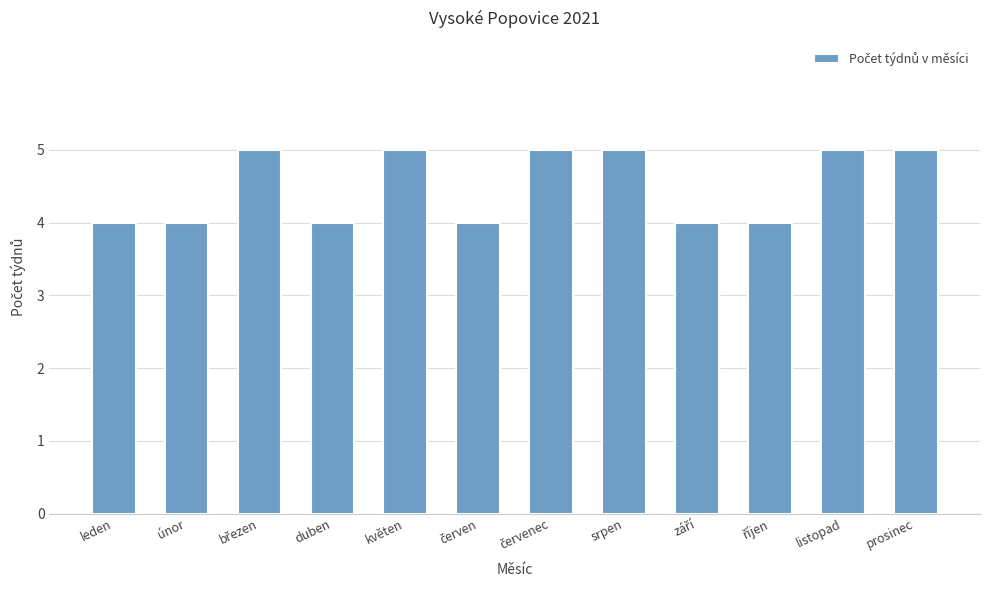

Reading right to left, what are all the values shown in this chart?

5	5	4	4	5	5	4	5	4	5	4	4